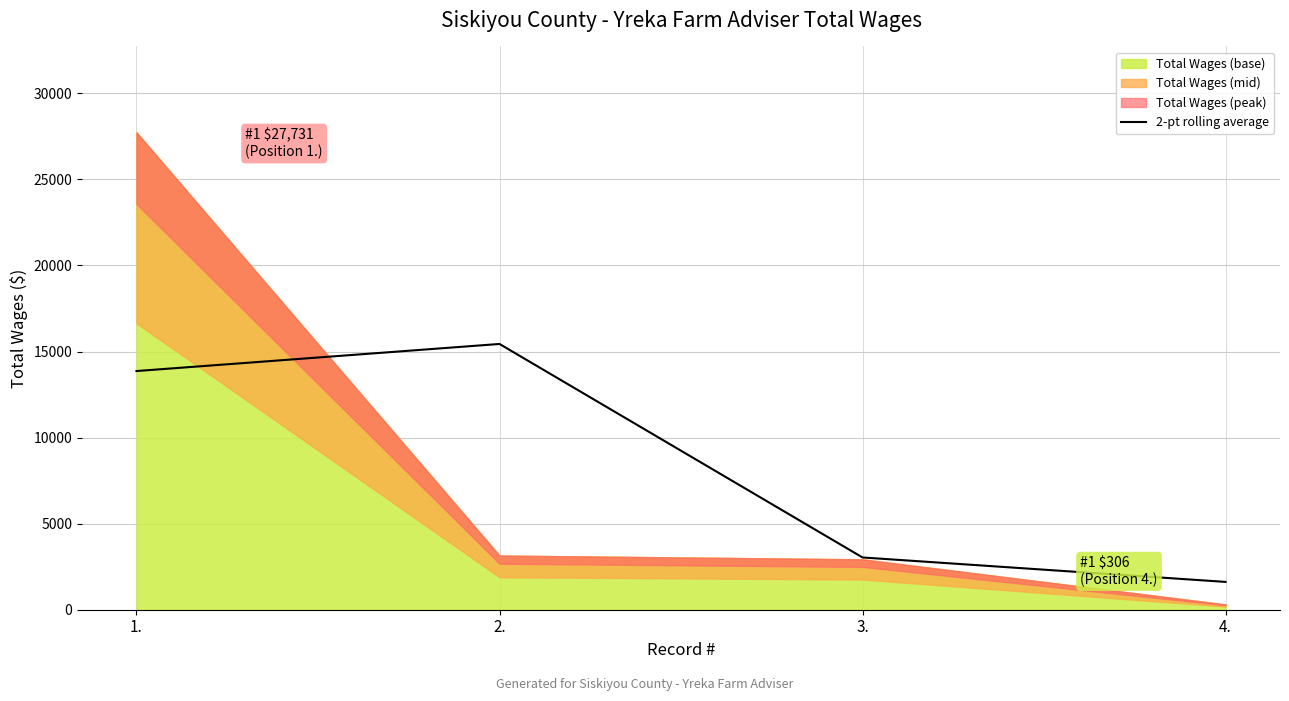

What is the difference between the maximum and minimum values?

13822.5